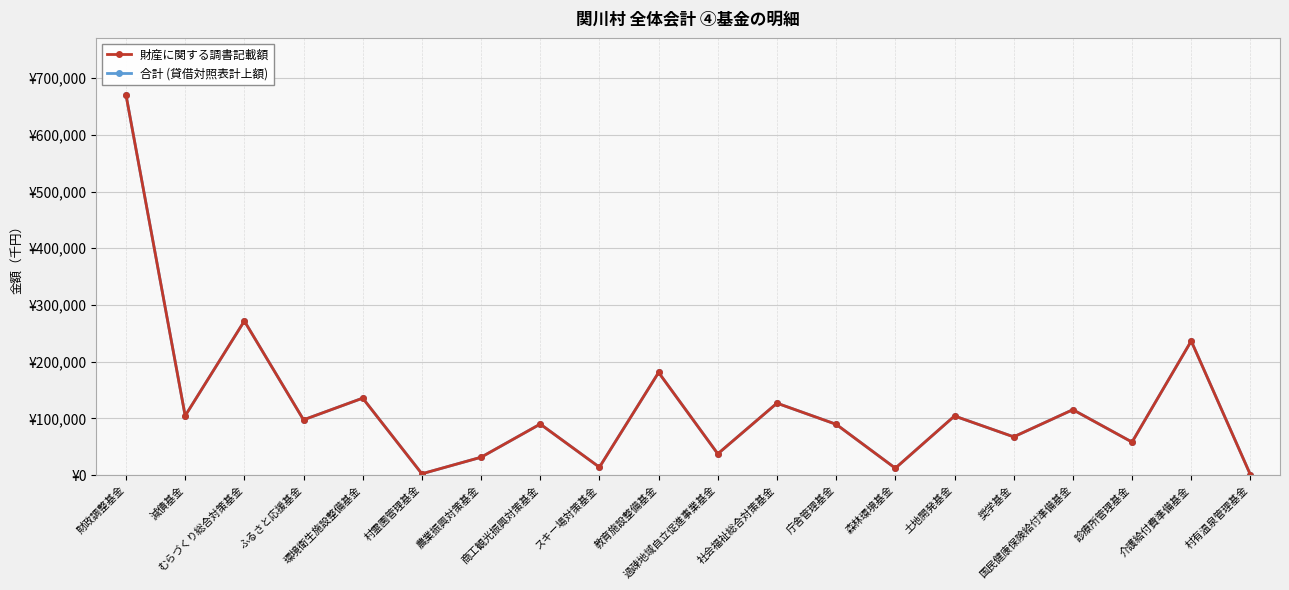

The 財産に関する調書記載額 series shows 13746 at スキー場対策基金. True or false?

True